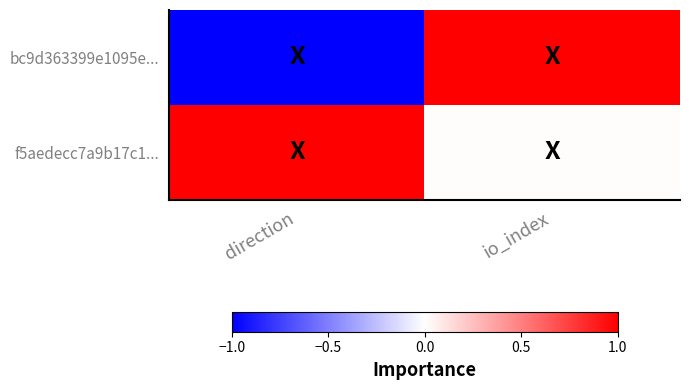

Reading left to right, extract all data points from this chart.

bc9d363399e1095e...: direction=-1.0	io_index=1.0
f5aedecc7a9b17c1...: direction=1.0	io_index=0.0